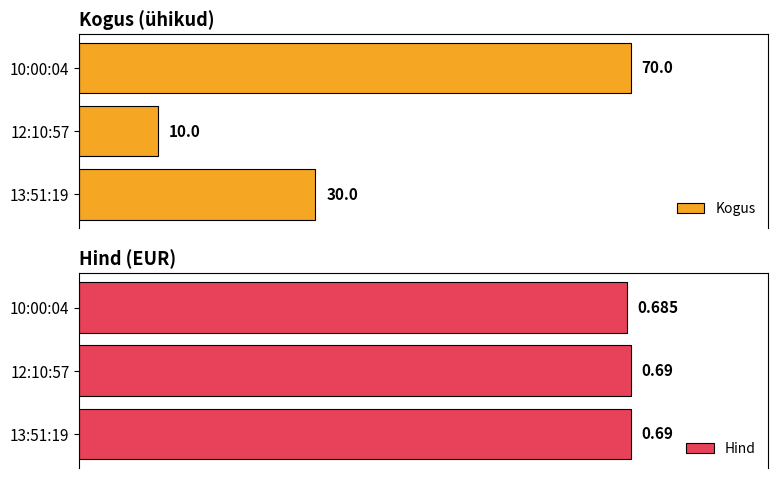

How many bars are there in each group?

2